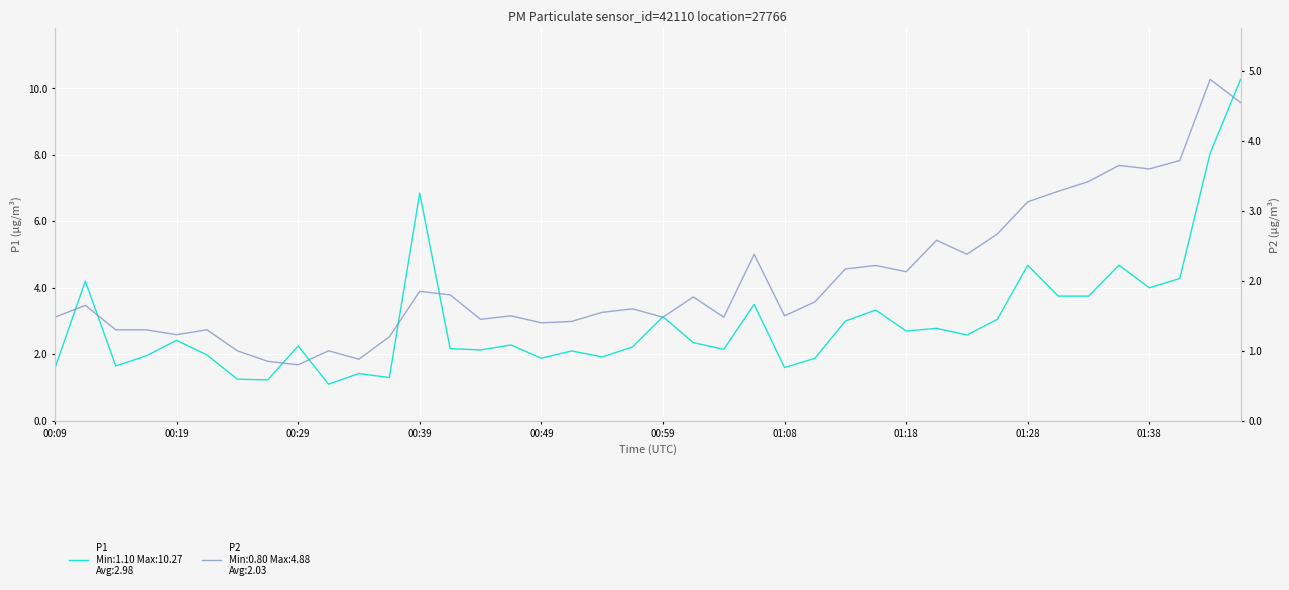

What is the value of the P1 point at the 29th from the left?

2.7